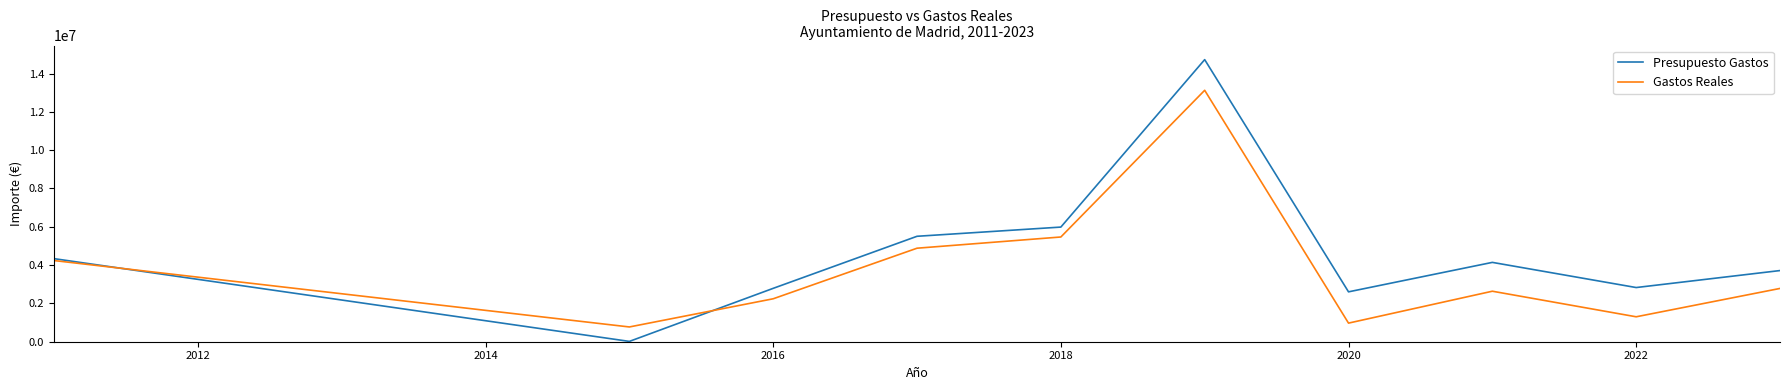

What is the maximum value shown in the chart?

14725062.0